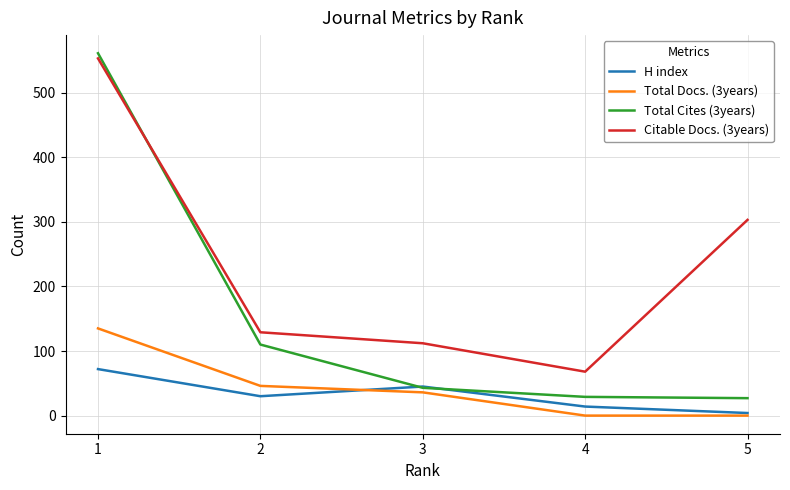

Which series has the widest spread of values?

Total Cites (3years)